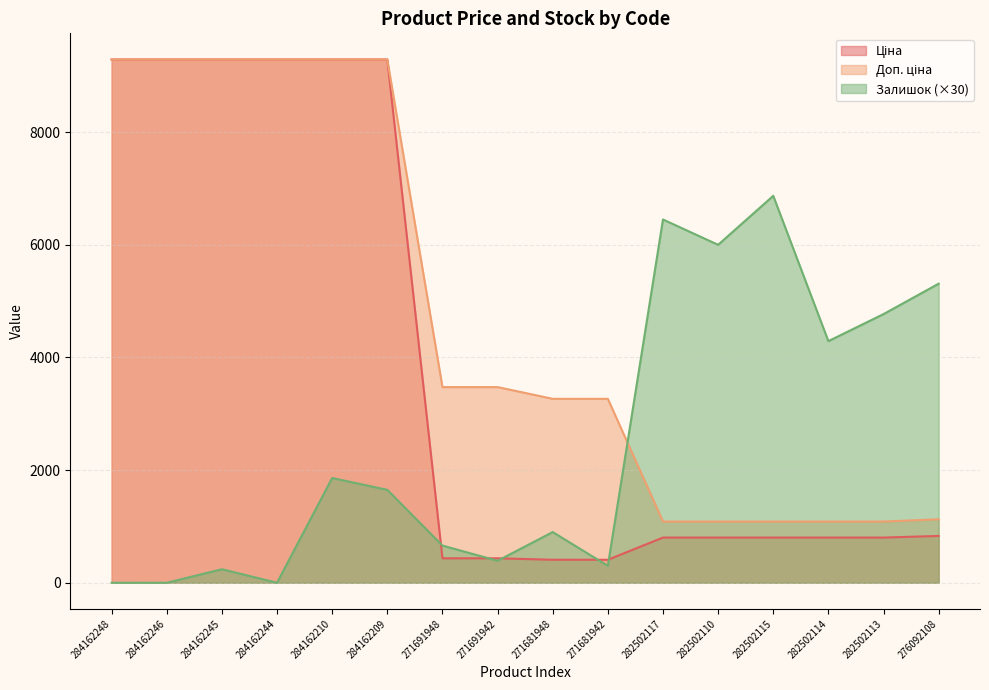

Between which two adjacent categories do Залишок and Доп. ціна first intersect?

271681942 and 282502117